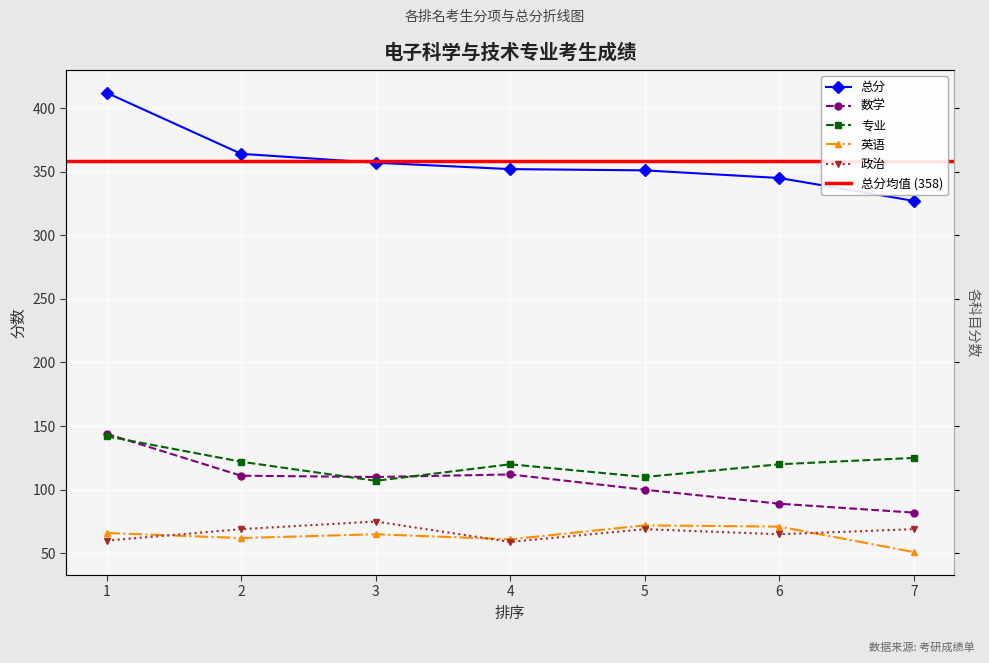

At which label does 英语 first exceed 65?

1